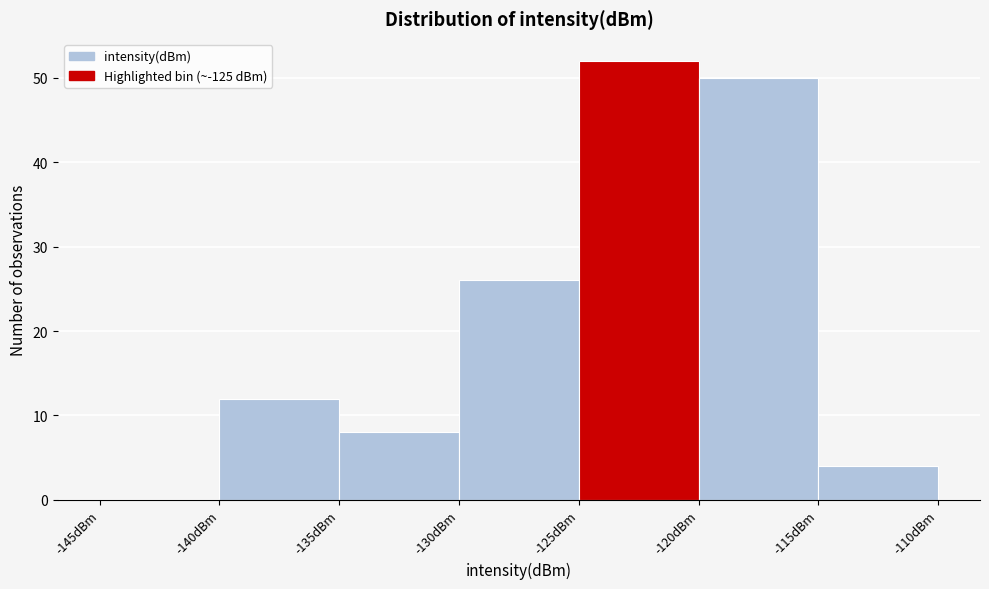

What is the height of the bar covering -140 to -135 on the x-axis? The values are not printed on the chart, so give them approximately, as read against the axis.

12